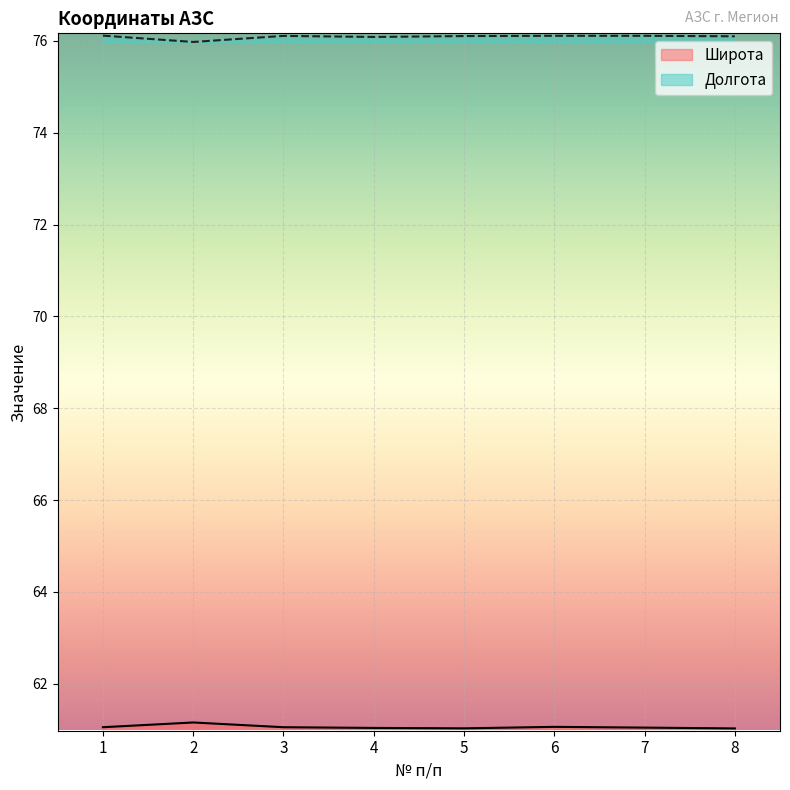

Reading left to right, what are all the values shown in this chart?

Широта: 61.1	61.2	61.1	61.0	61.0	61.1	61.0	61.0
Долгота: 76.1	76.0	76.1	76.1	76.1	76.1	76.1	76.1